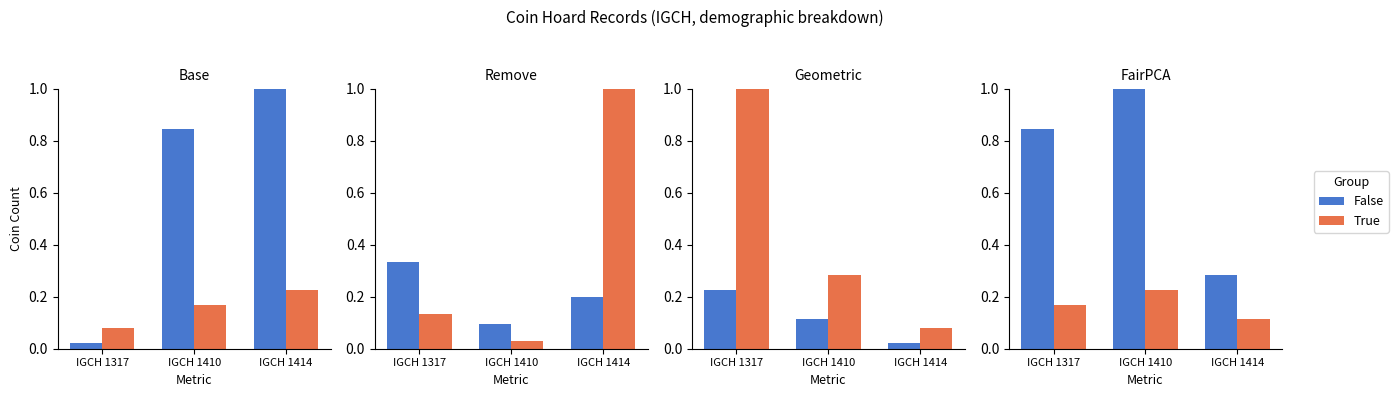

What is the approximate value of True at IGCH 1317?

0.2